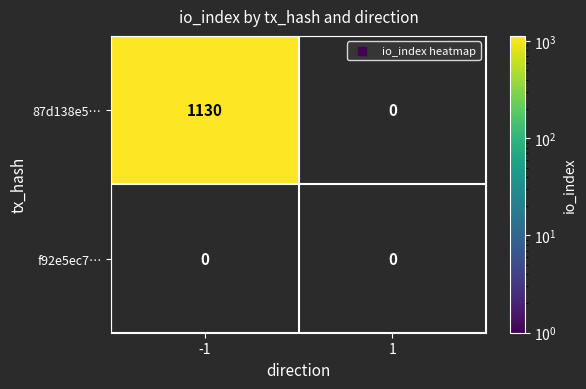

Reading left to right, what are all the values shown in this chart?

87d138e5cf85982307869653beab3e76fbb6d7a: 1130	0
f92e5ec78394fb7ce348bc77f0805f77ed0a815: 0	0